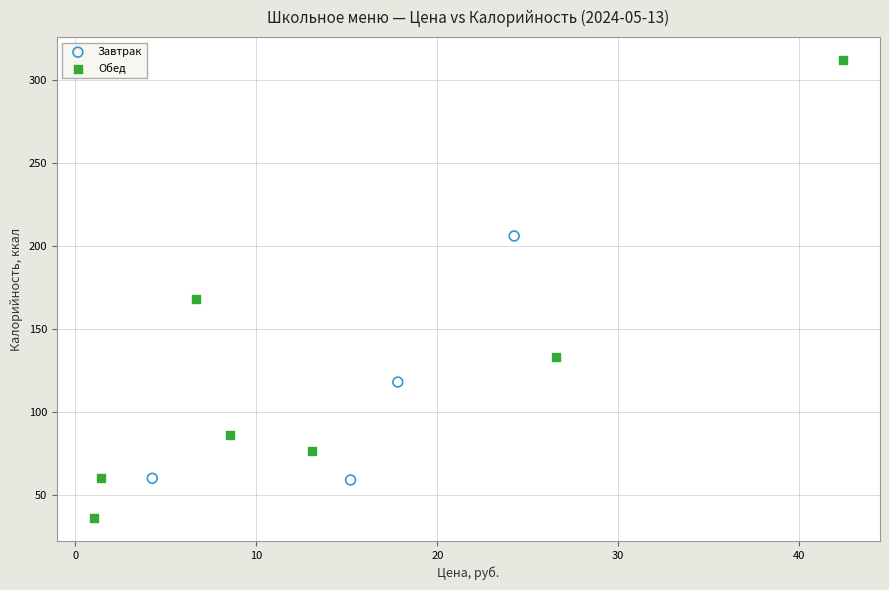

Which series has the widest spread of Y values?

Обед